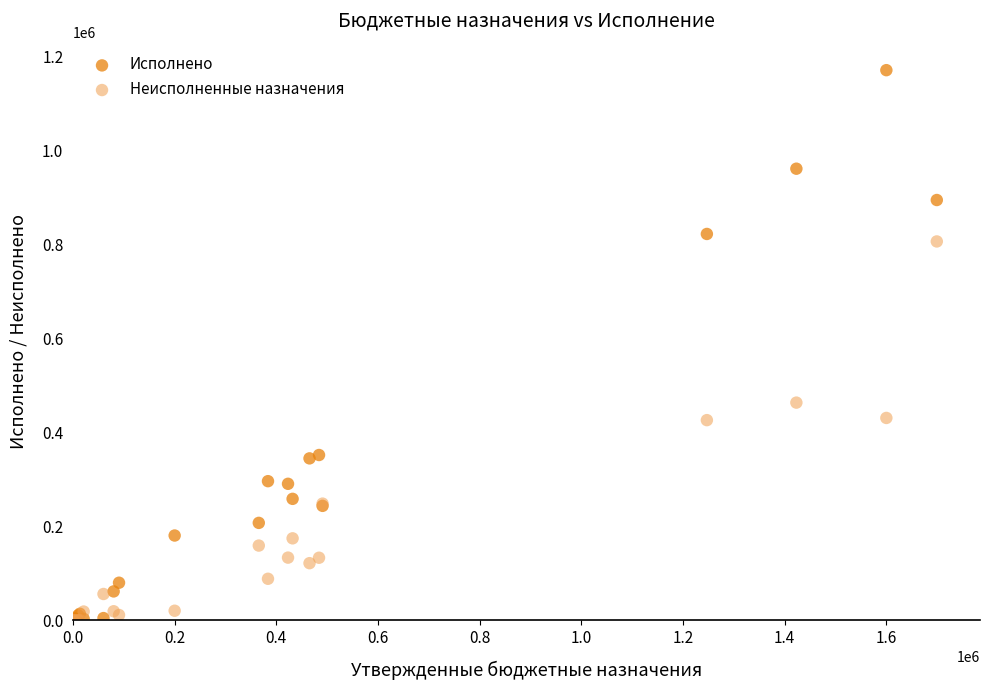

Which series has the widest spread of Y values?

Исполнено